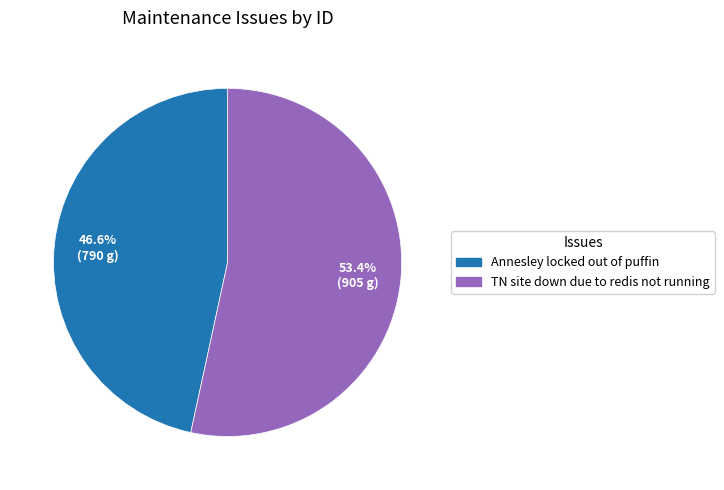

Count the number of slices in the pie.

2